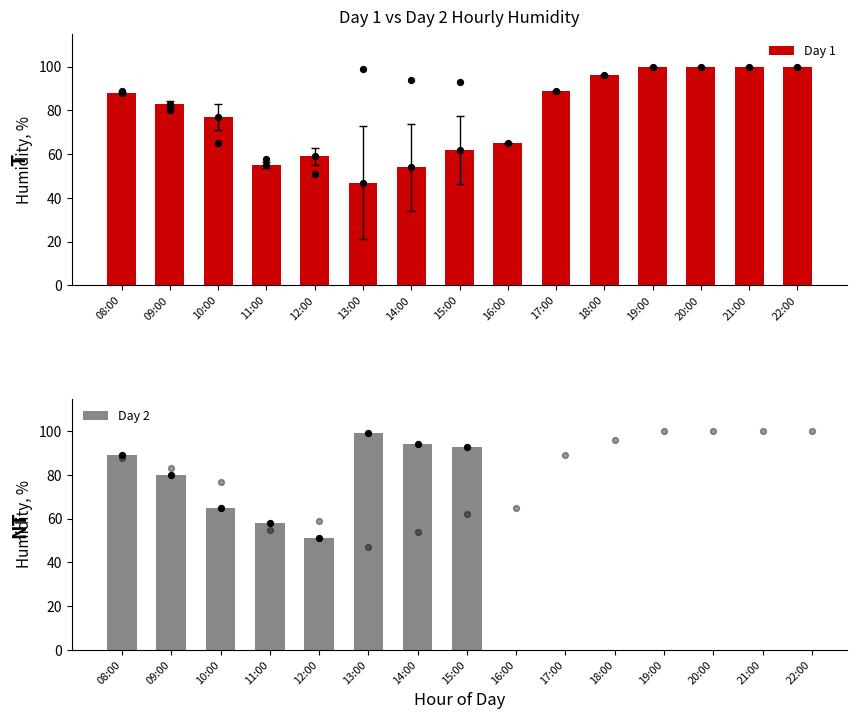

What are all the series names shown in the legend?

Day 1, Day 2